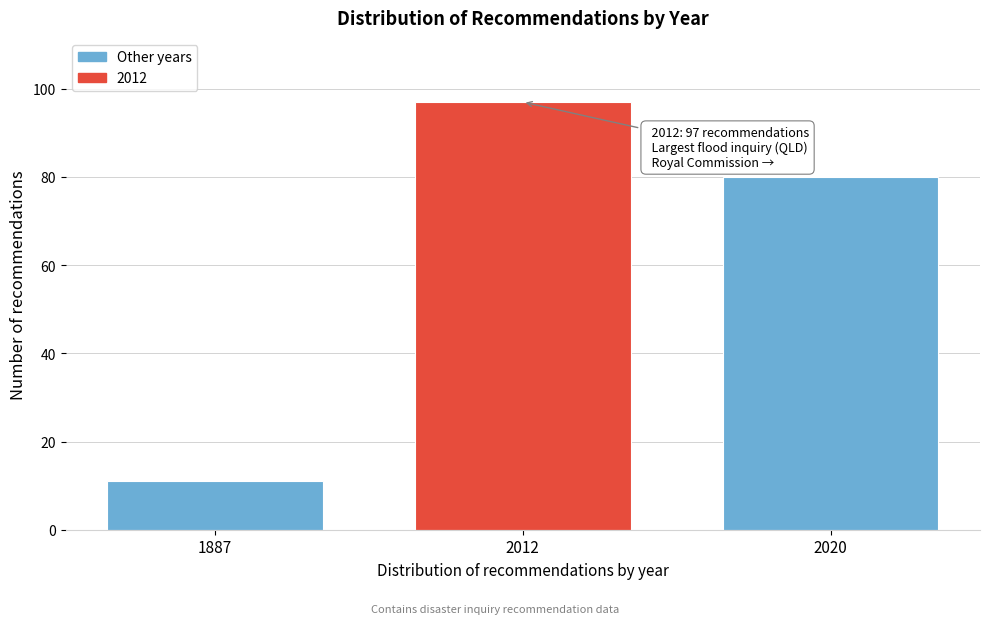

Reading left to right, transcribe all the data shown in this chart.

11	97	80